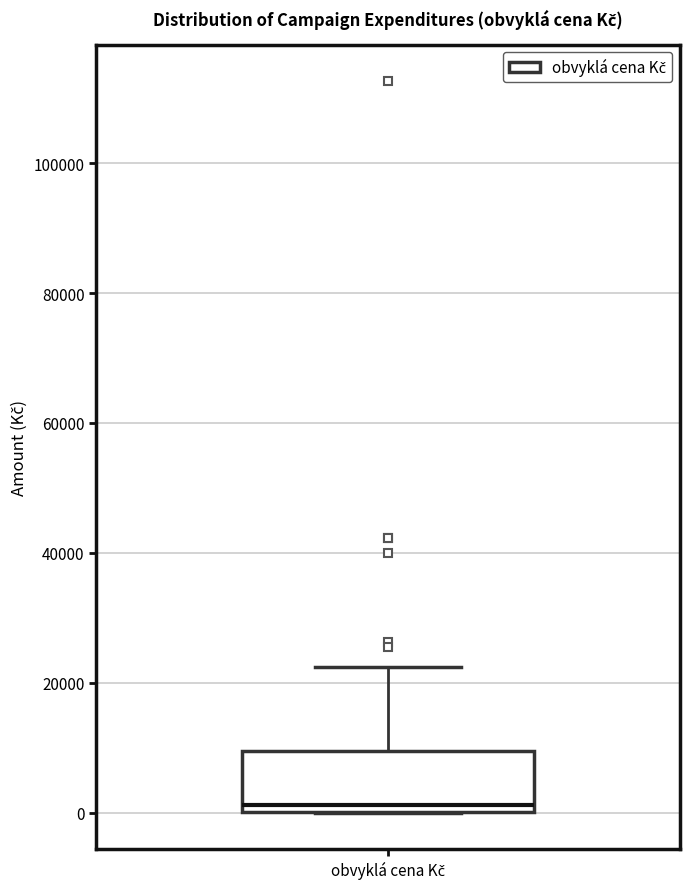

Where is the upper edge of the box for obvyklá cena Kč on the y-axis? The values are not printed on the chart, so give them approximately, as read against the axis.

10000